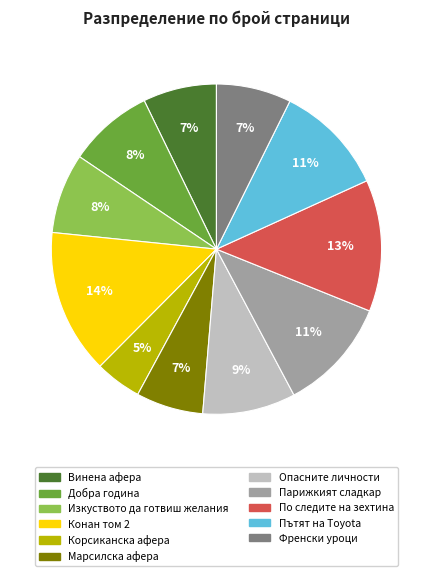

The Конан том 2 slice represents 28% of the pie. True or false?

False